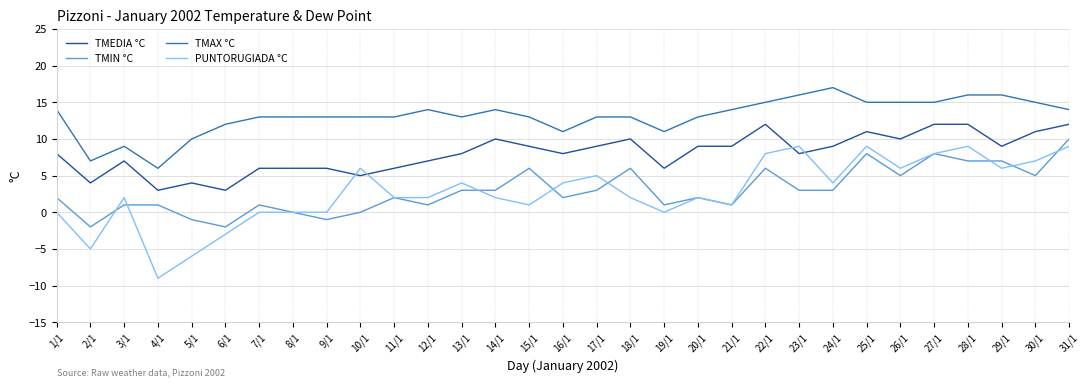

True or false: TMIN °C and TMEDIA °C intersect in this chart.

False